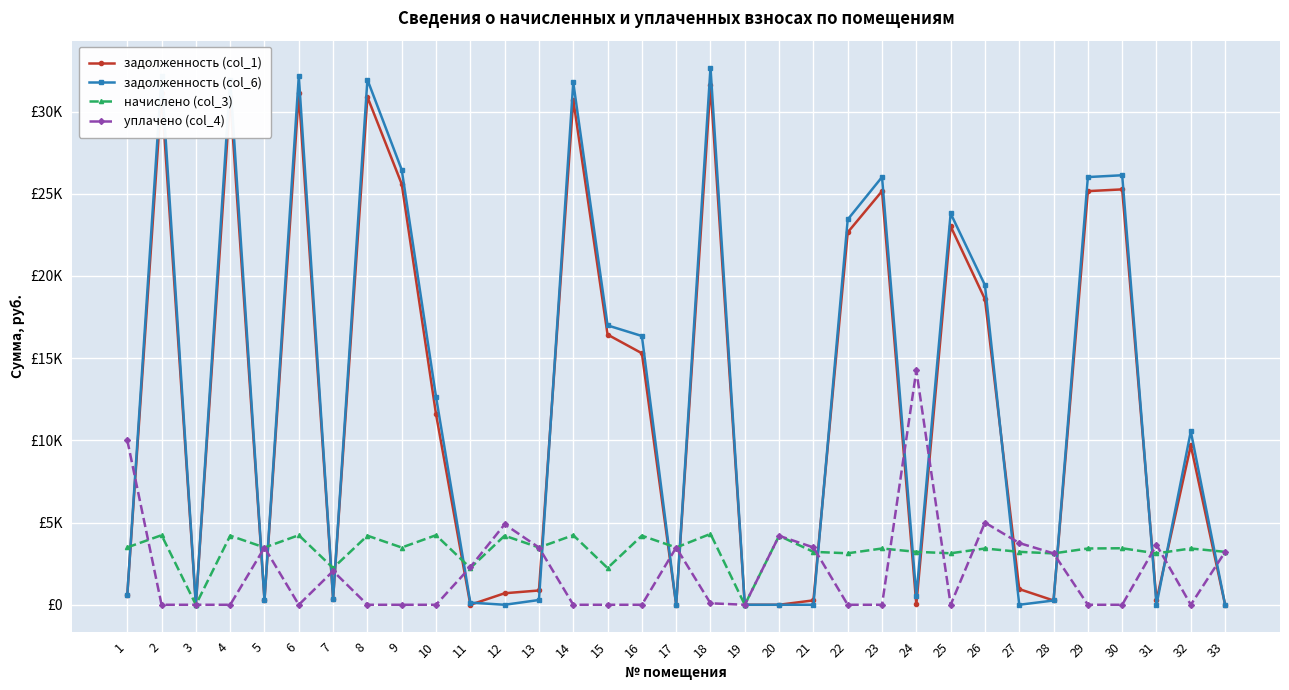

What is the highest value of the начислено (col_3) series?

4312.1